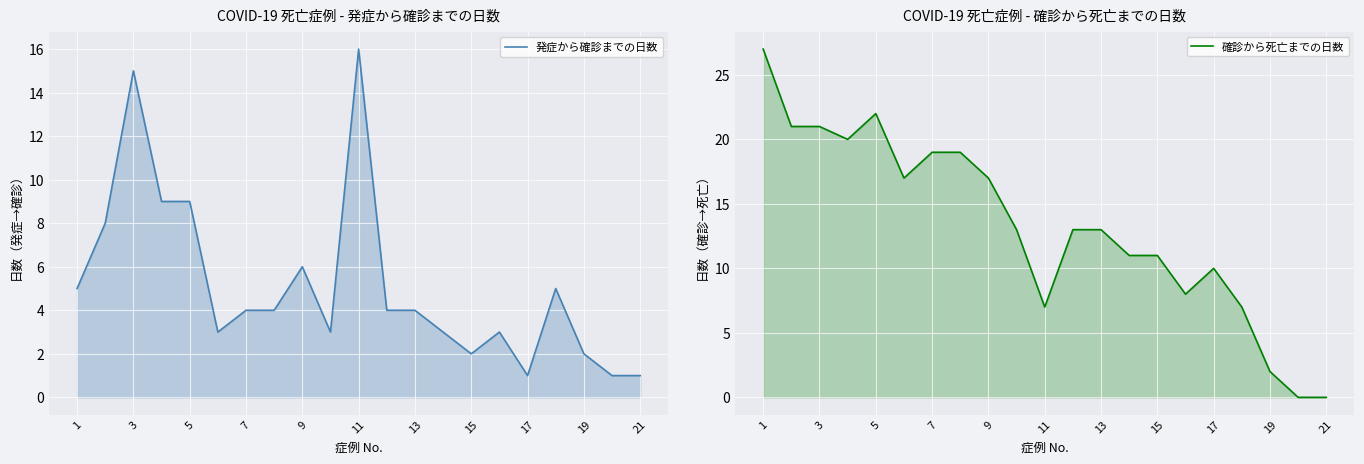

The 確診から死亡までの日数 series shows 46 at 1. True or false?

False